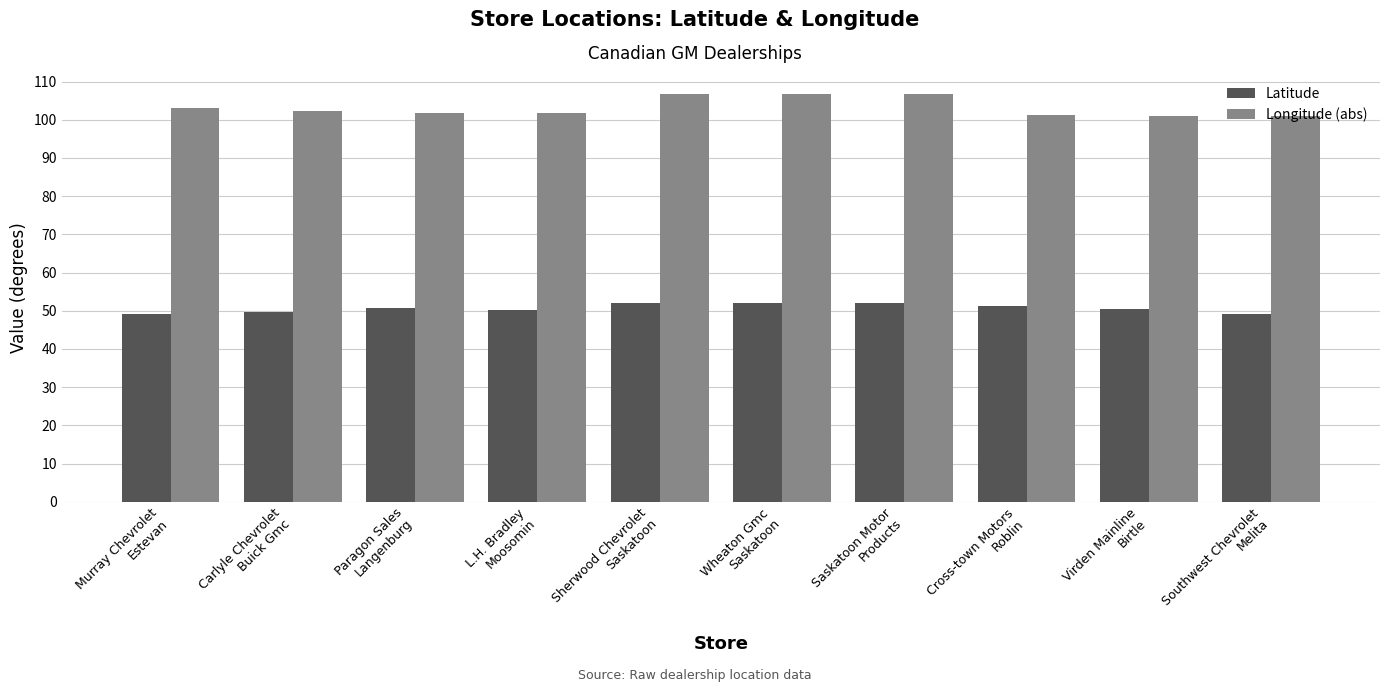

Which series has the widest spread of values?

Longitude (abs)